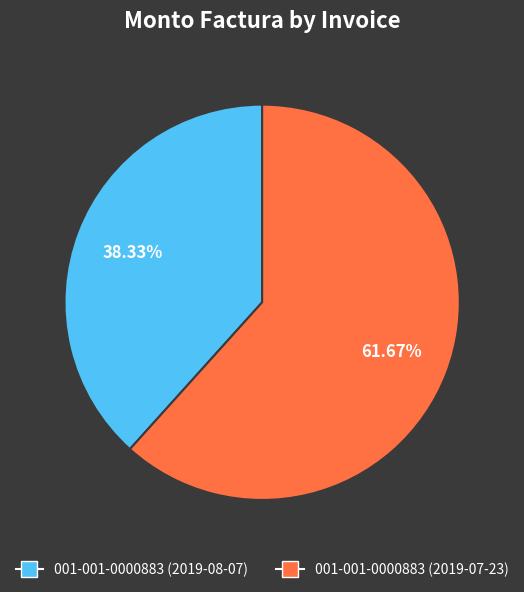

Combined, what portion of the pie is 001-001-0000883 (2019-07-23) and 001-001-0000883 (2019-08-07)?

100.0%